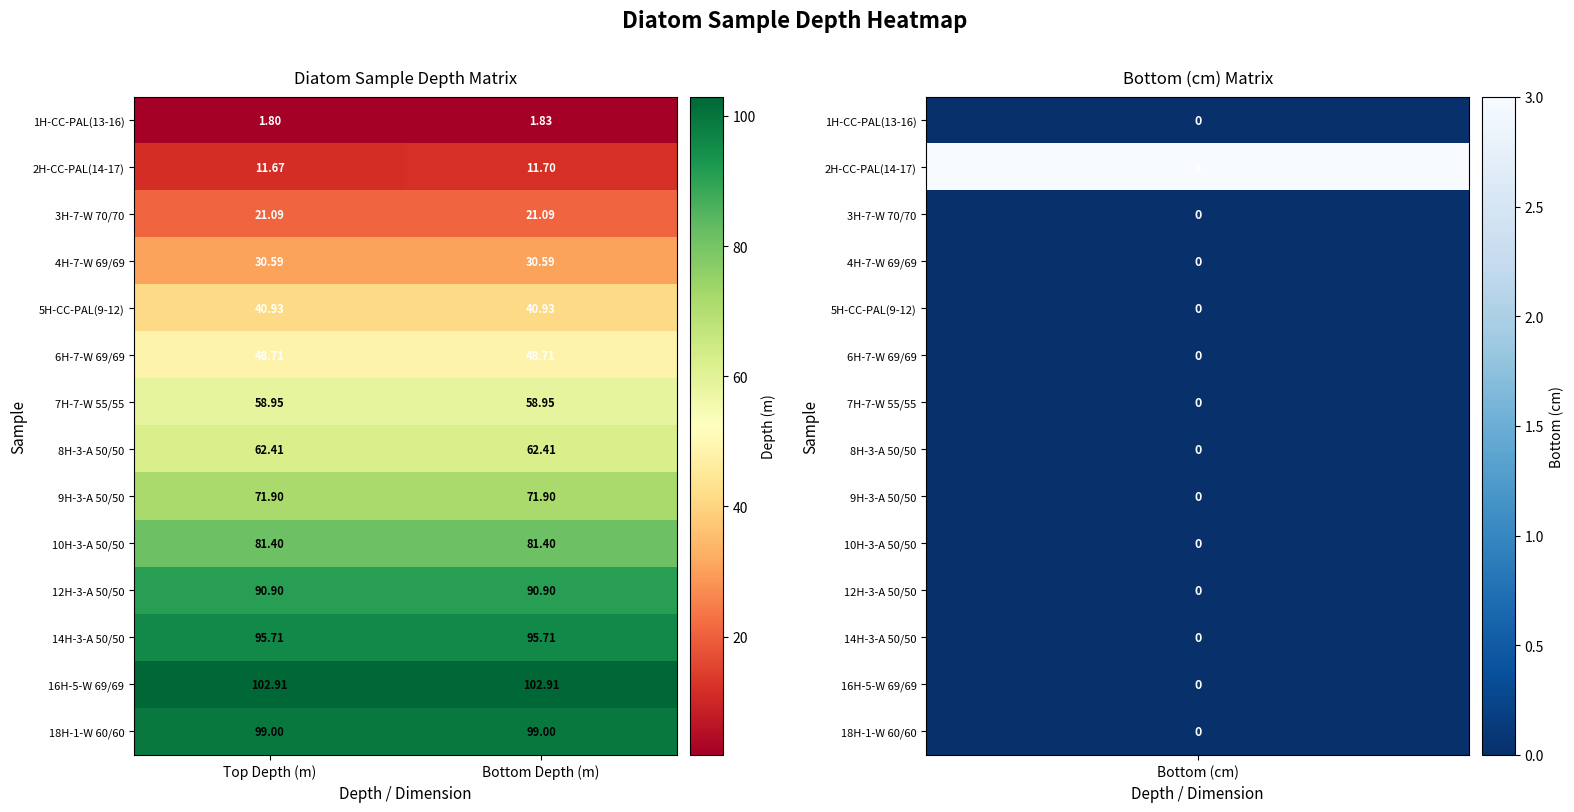

What is the total value across all series at Top Depth (m)?

818.0